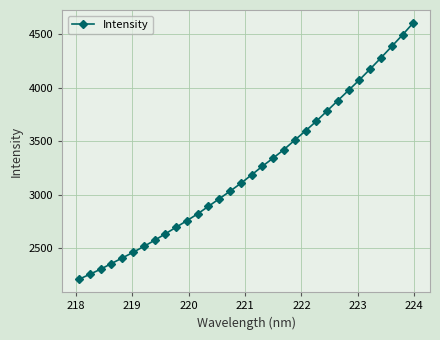

How many lines are shown in the chart?

1